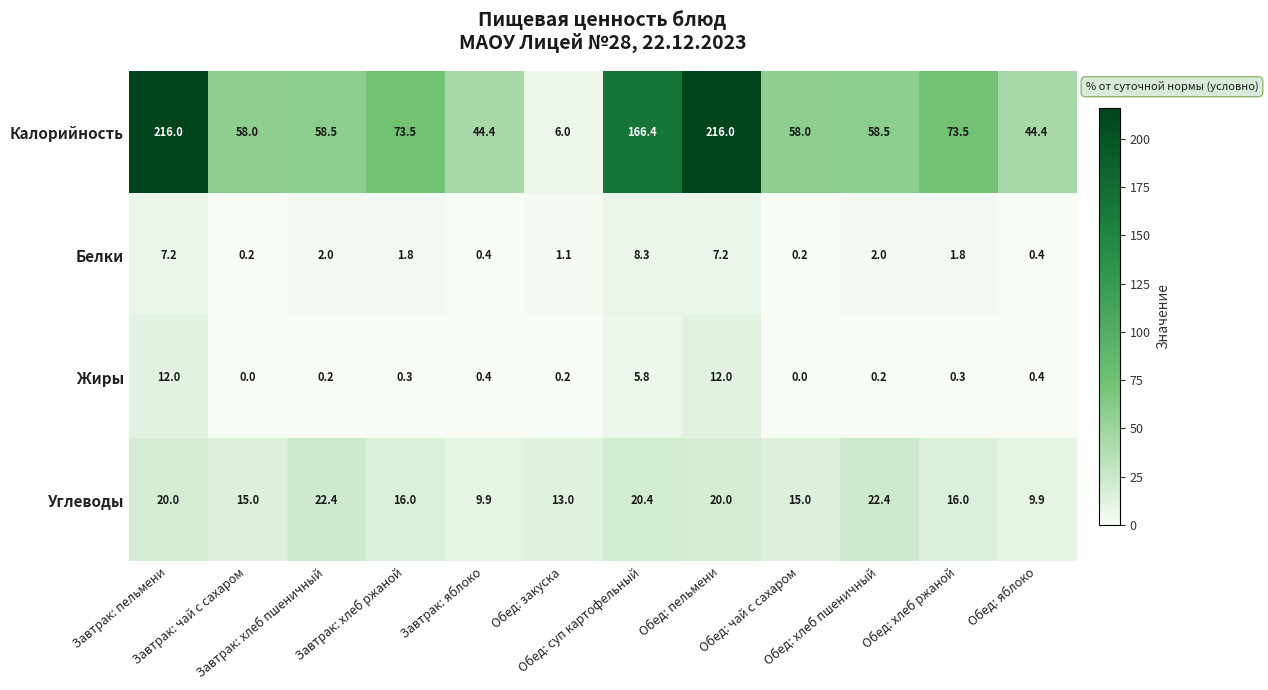

List the series in order of their peak value, highest first.

Калорийность, Углеводы, Жиры, Белки